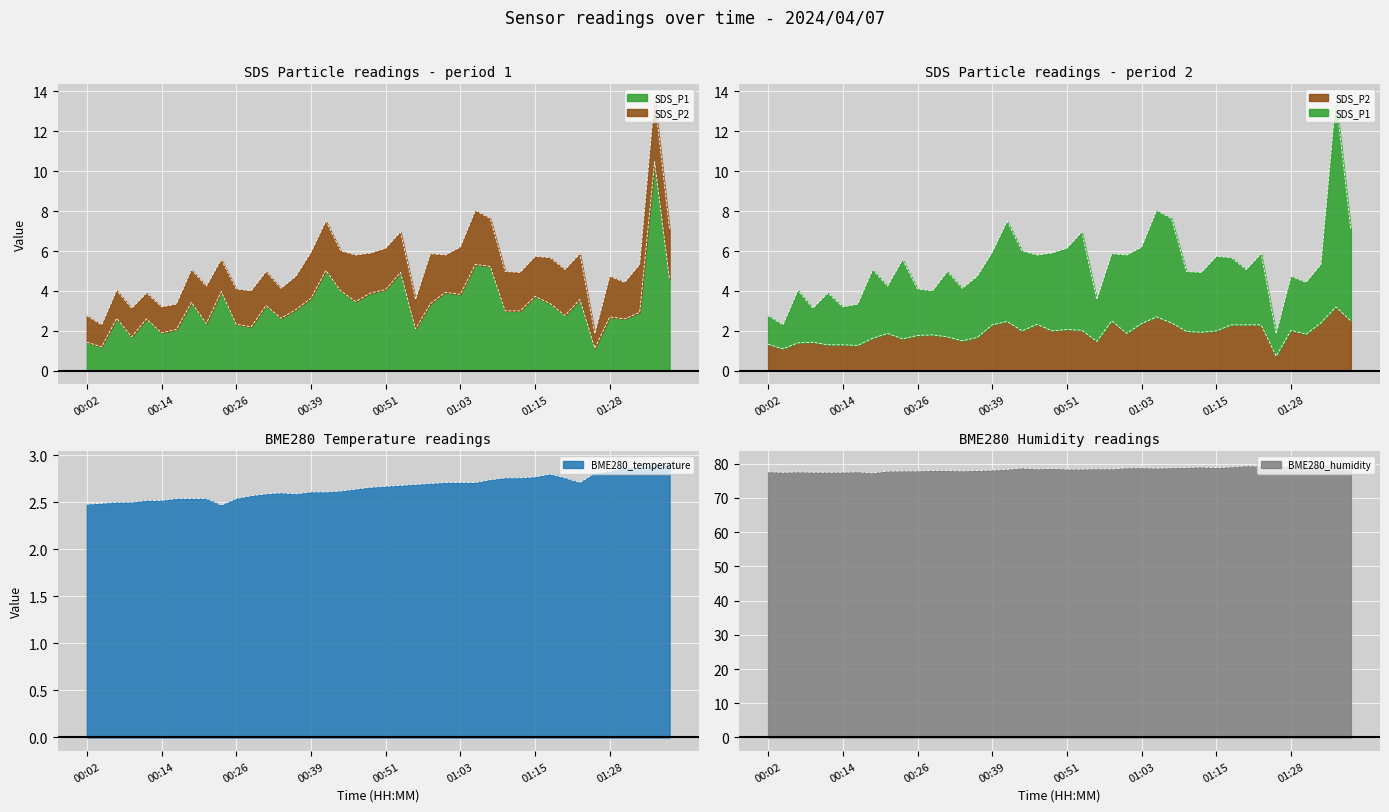

Rank the categories by BME280_humidity value from lowest to highest.

00:19, 00:04, 00:12, 00:09, 00:14, 00:07, 00:17, 00:02, 00:21, 00:24, 00:26, 00:34, 00:31, 00:36, 00:29, 00:39, 00:41, 00:51, 00:53, 00:58, 00:46, 00:56, 00:48, 01:06, 00:44, 01:01, 01:08, 01:03, 01:15, 01:10, 01:13, 01:18, 01:25, 01:23, 01:28, 01:20, 01:33, 01:30, 01:35, 01:37